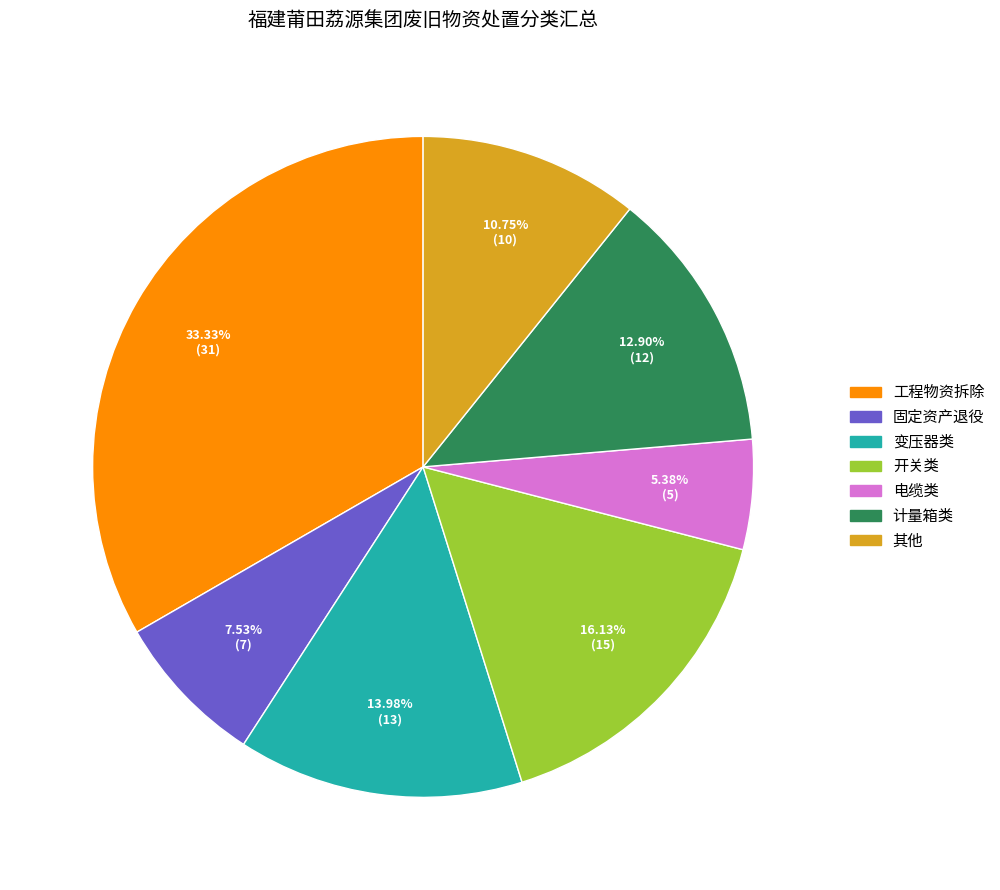

Between 开关类 and 变压器类, which is larger?

开关类